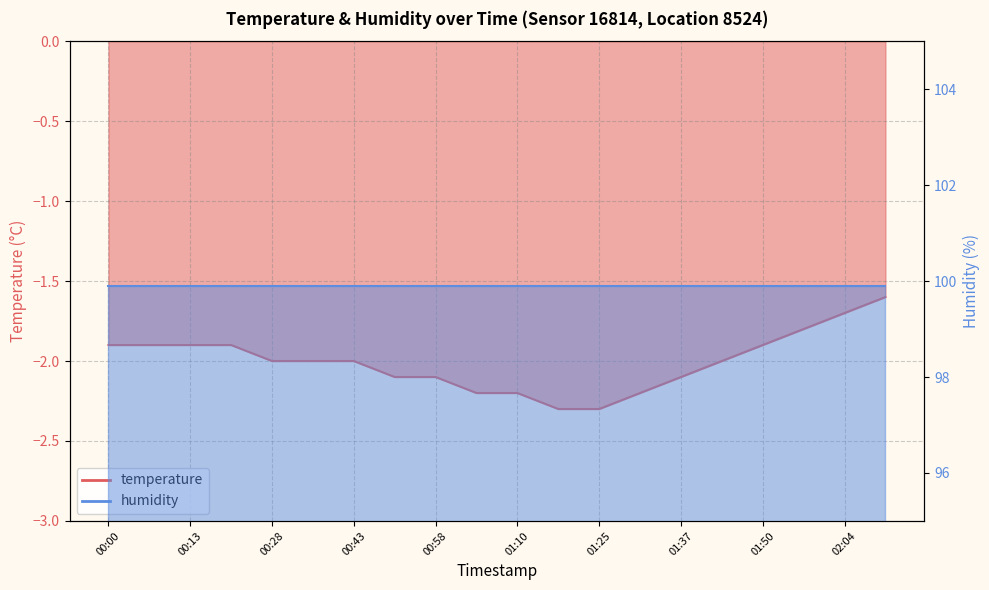

List the labels in order of value, smallest first.

01:18, 01:25, 01:03, 01:10, 01:32, 00:51, 00:58, 01:37, 00:28, 00:36, 00:43, 01:43, 00:00, 00:06, 00:13, 00:21, 01:50, 01:57, 02:04, 02:11